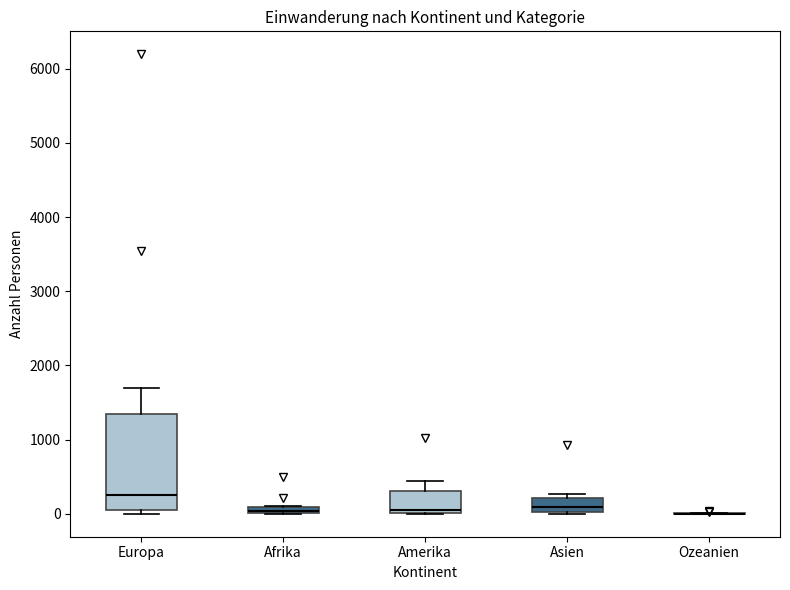

Comparing the boxes themselves (not the whiskers), which one is the tallest?

Europa